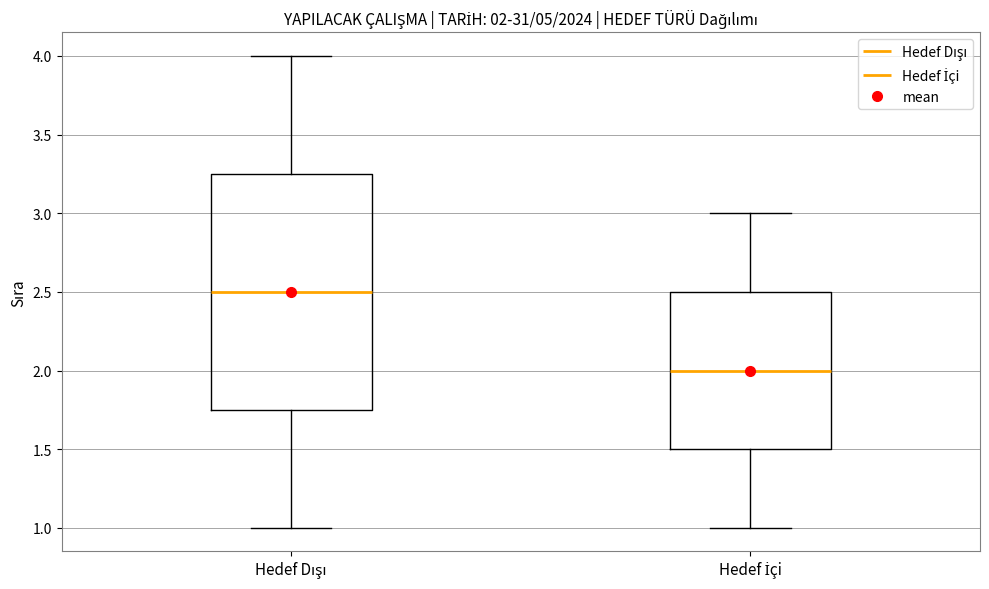

Which box has the highest median line?

Hedef Dışı